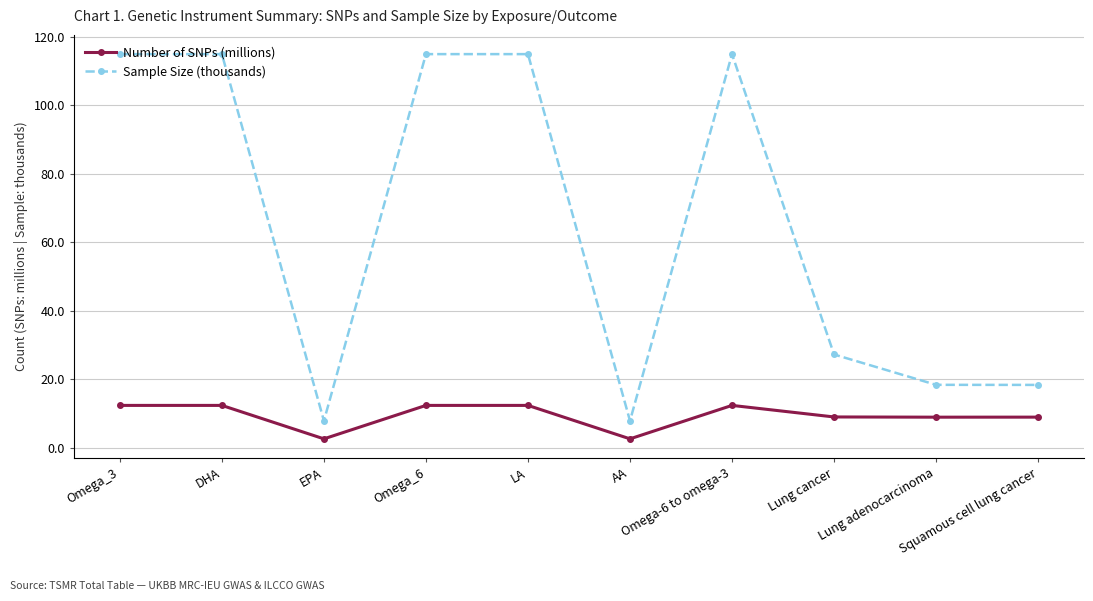

Reading left to right, transcribe all the data shown in this chart.

Number of SNPs (millions): 12.3	12.3	2.5	12.3	12.3	2.5	12.3	8.9	8.9	8.9
Sample Size (thousands): 115.0	115.0	7.8	115.0	115.0	7.8	115.0	27.2	18.3	18.3